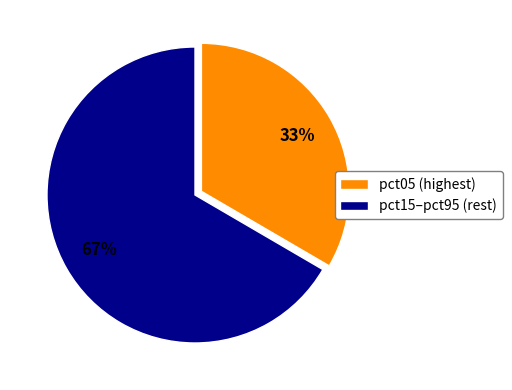

Is there a majority slice in this chart?

Yes